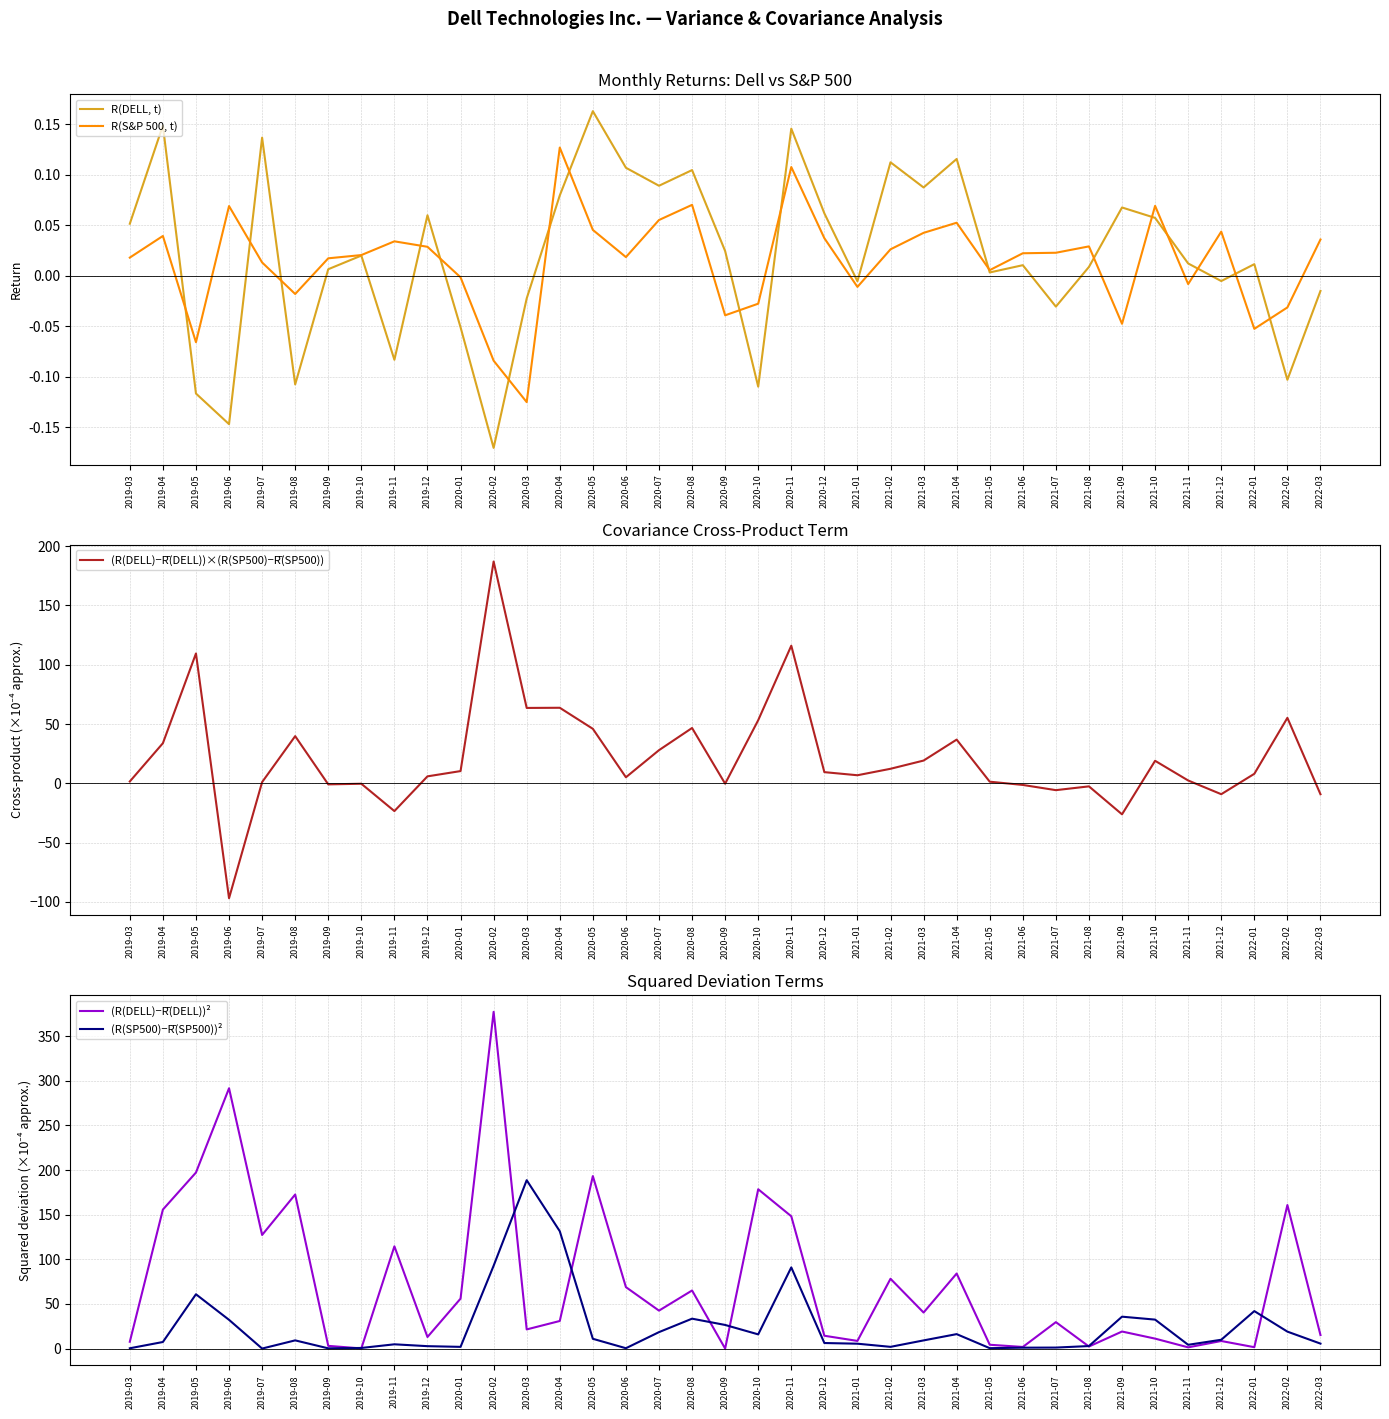

What is the maximum value shown in the chart?

377.1